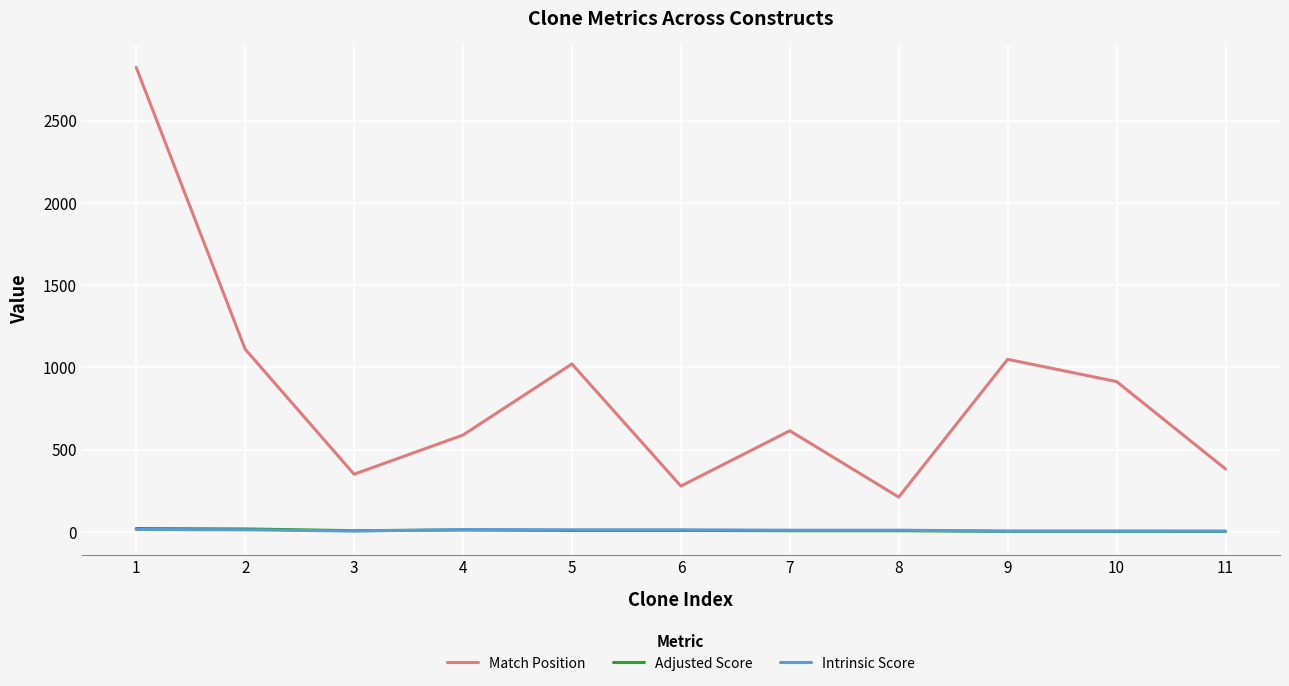

Which series changed the most between 1 and 6?

Match Position